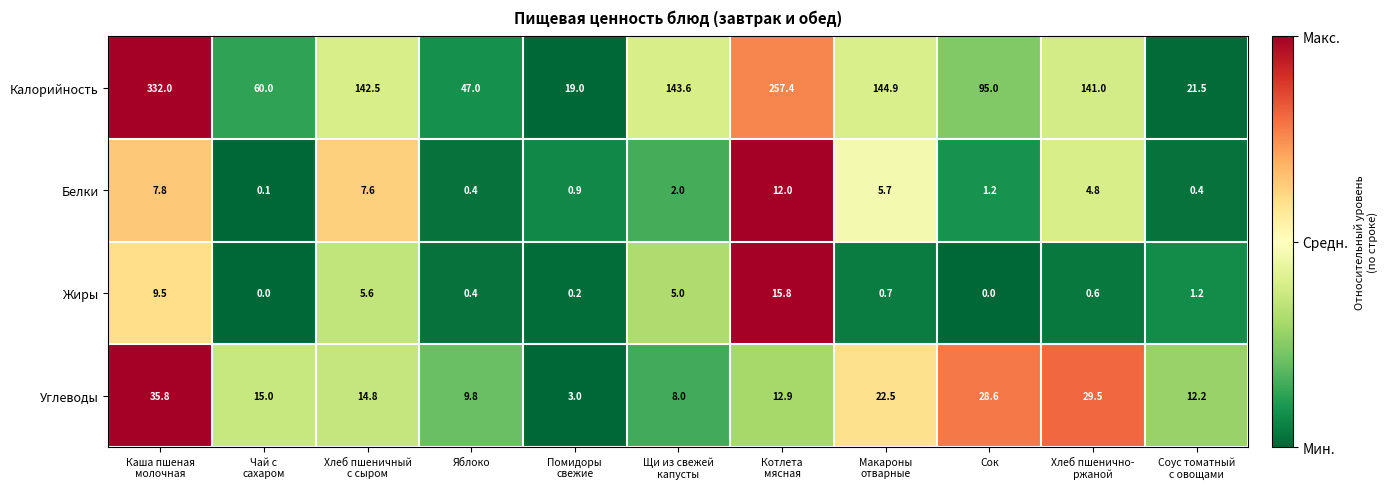

Rank the series by their maximum value, from highest to lowest.

Калорийность, Углеводы, Жиры, Белки